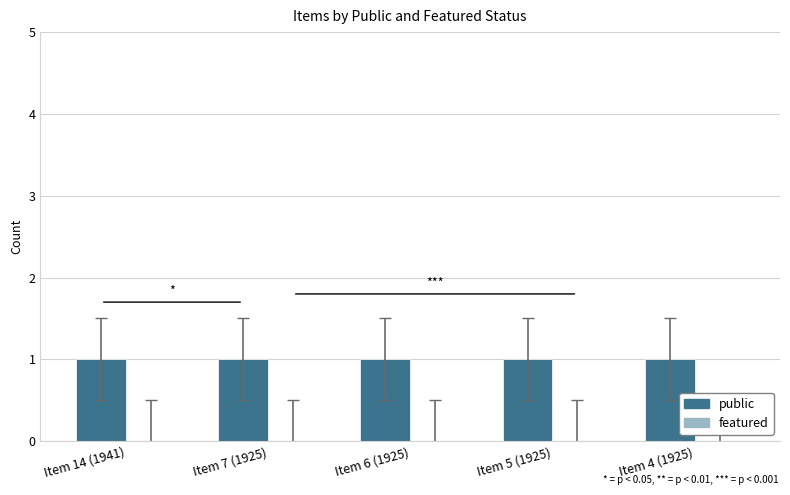

Which series changed the most between Item 14 (1941) and Item 7 (1925)?

public